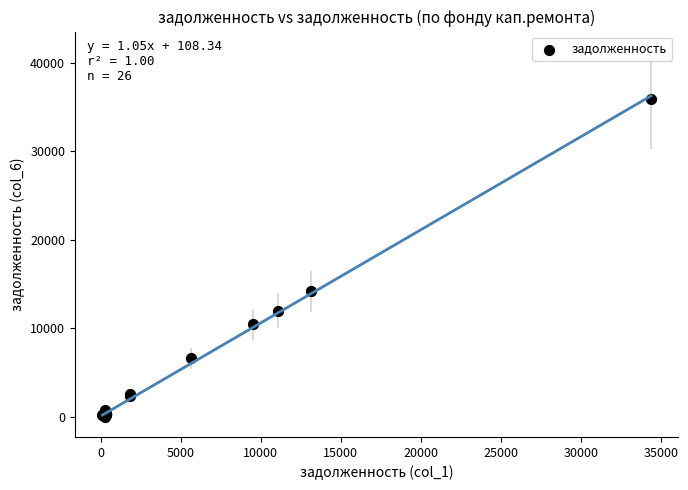

What Y value in the scatter plot is closest to 17924?

14170.8